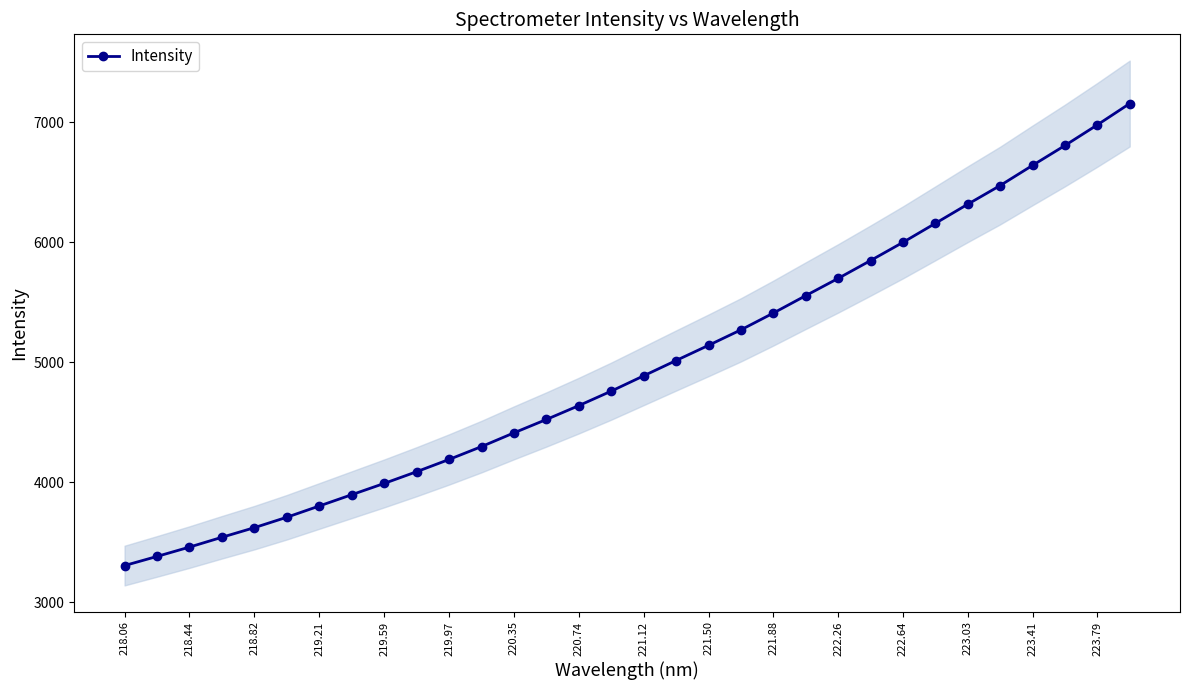

Reading right to left, transcribe all the data shown in this chart.

7156.2	6978.5	6806.6	6641.1	6473.1	6317.5	6158.1	5999.7	5848.1	5699.5	5555.8	5410.5	5270.7	5141.7	5015.3	4887.8	4760.3	4639.5	4524.0	4412.6	4298.2	4191.0	4088.9	3991.3	3897.3	3803.3	3709.6	3622.7	3542.7	3460.8	3383.0	3306.9